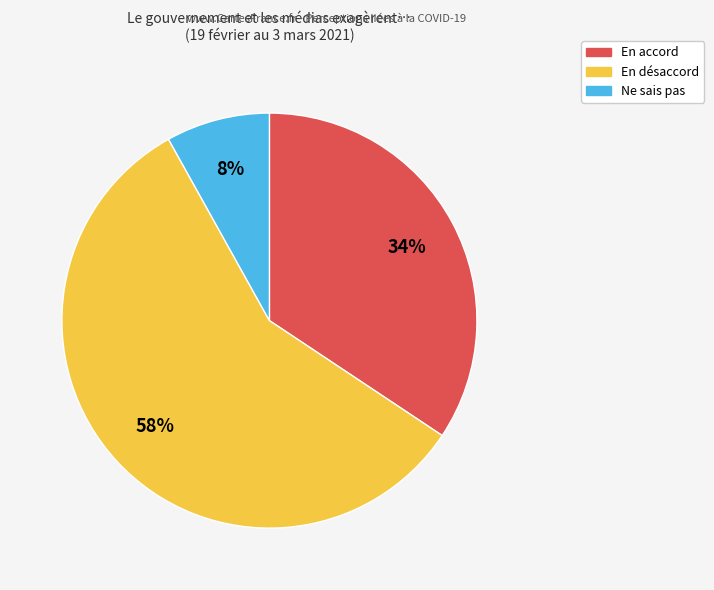

Rank the categories by value from lowest to highest.

Ne sais pas, En accord, En désaccord